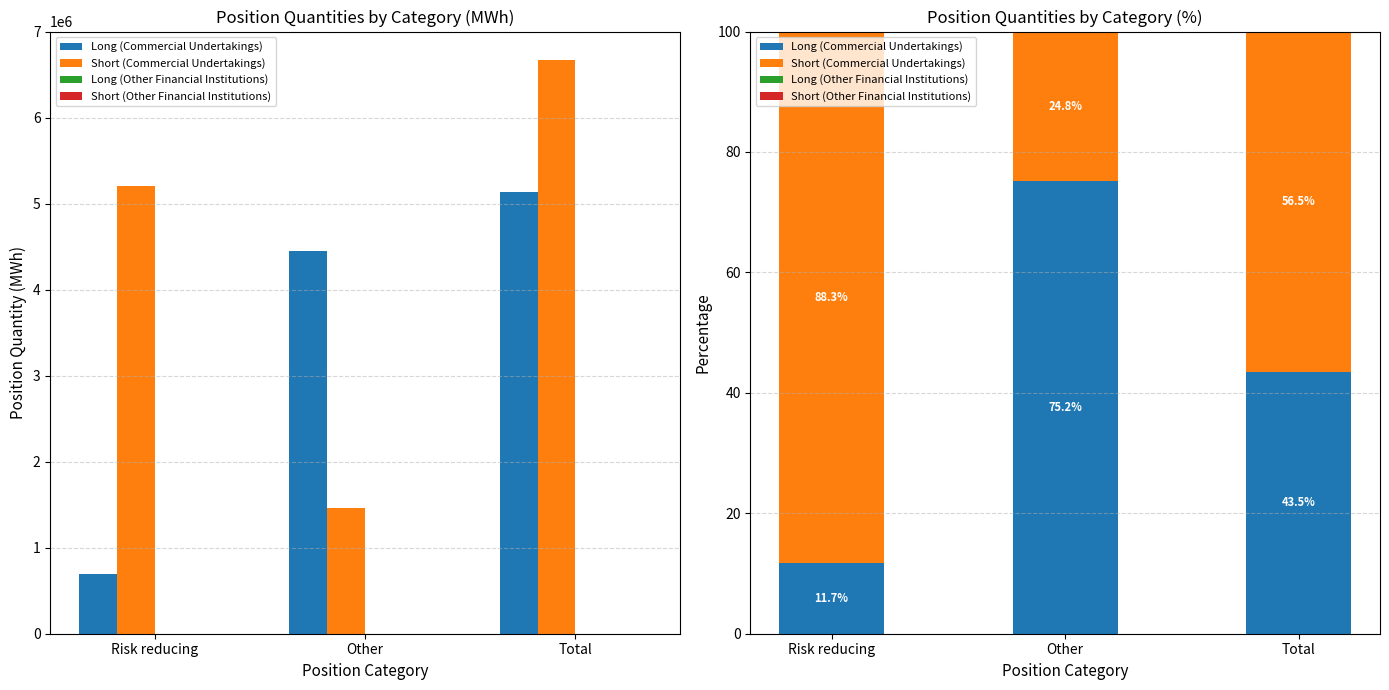

List the series in order of their peak value, lowest first.

Long (Other Financial Institutions), Short (Other Financial Institutions), Long (Commercial Undertakings), Short (Commercial Undertakings)